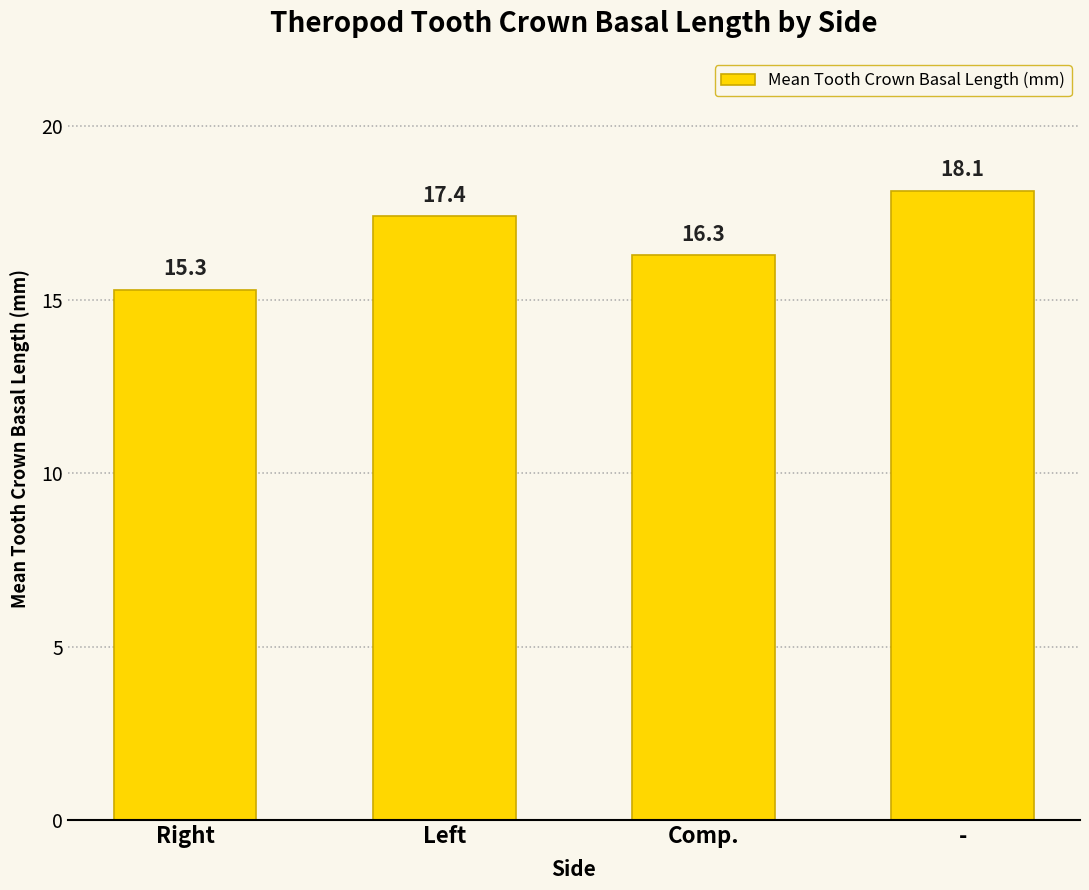

Does the chart contain stacked bars?

No